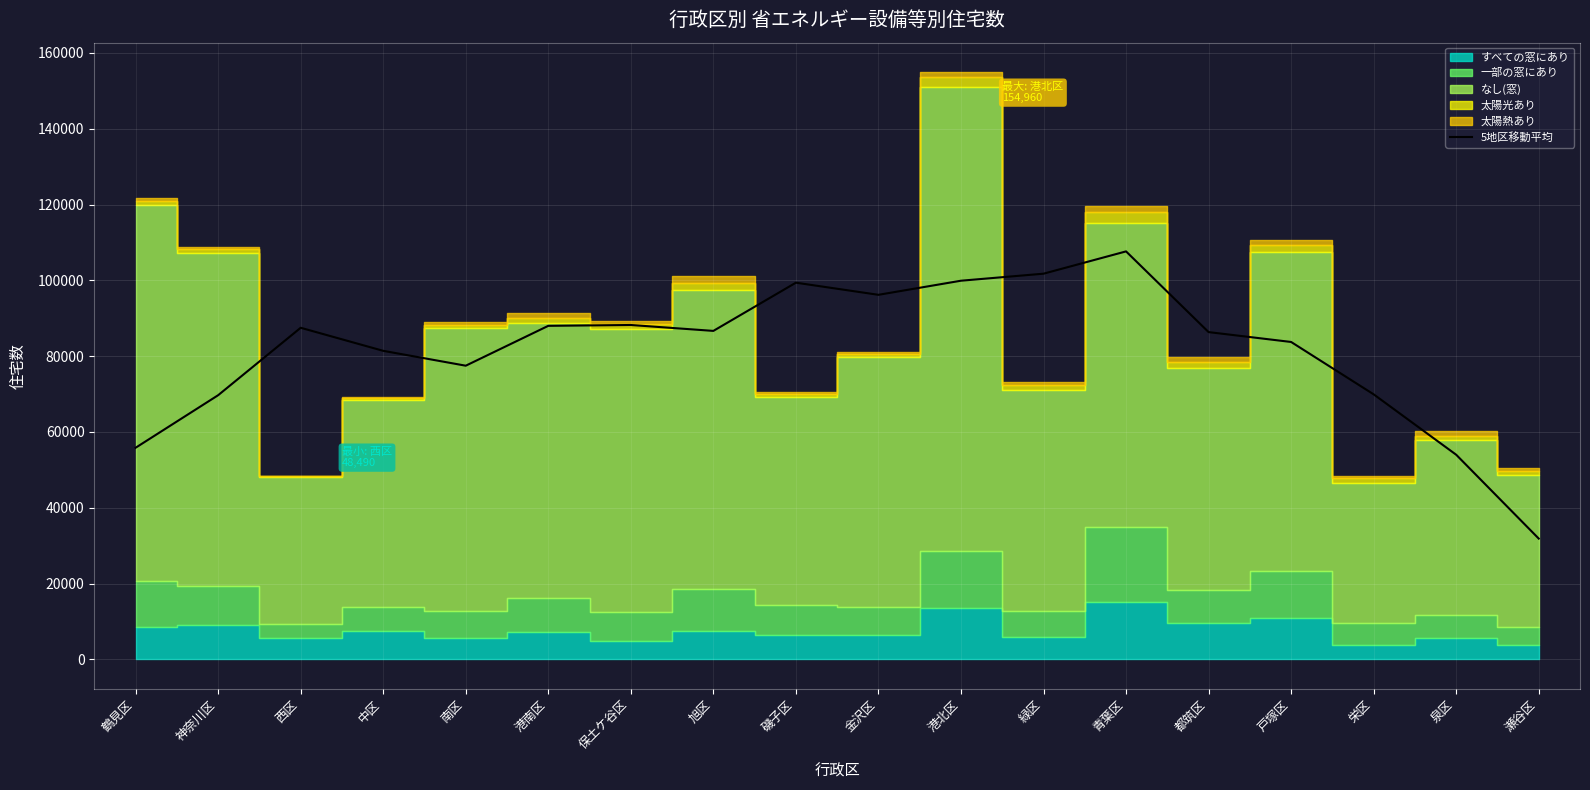

At which label does 5地区移動平均 reach its minimum?

瀬谷区